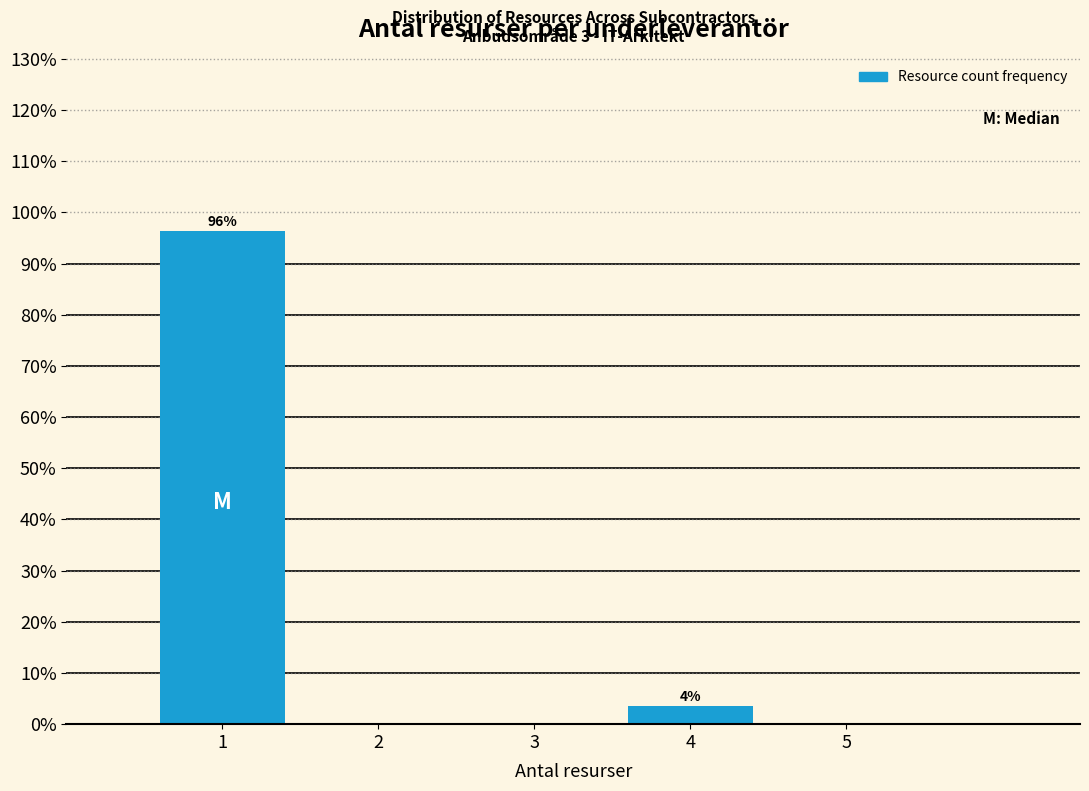

Which range on the x-axis has the tallest bar?

0.5 to 1.5